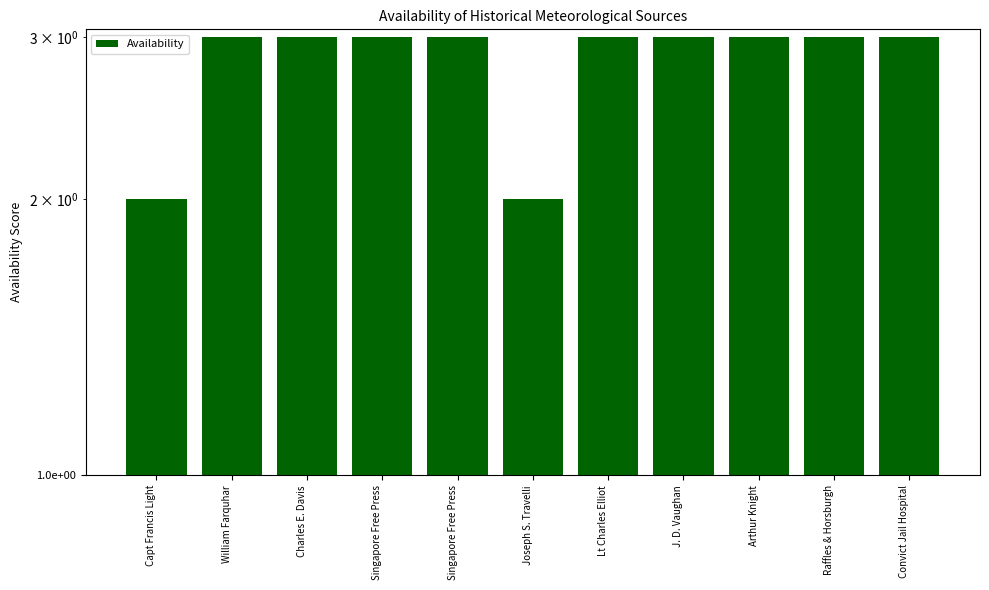

Approximately how many times larger is the value at Charles E. Davis compared to Singapore Free Press?

1.0